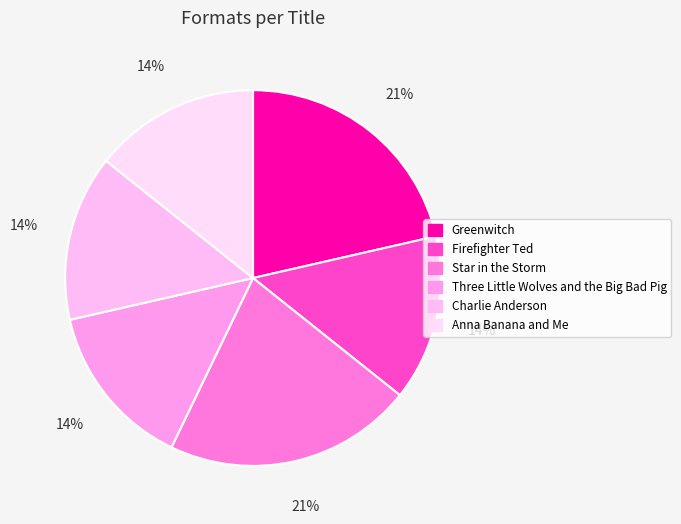

Is there a majority slice in this chart?

No